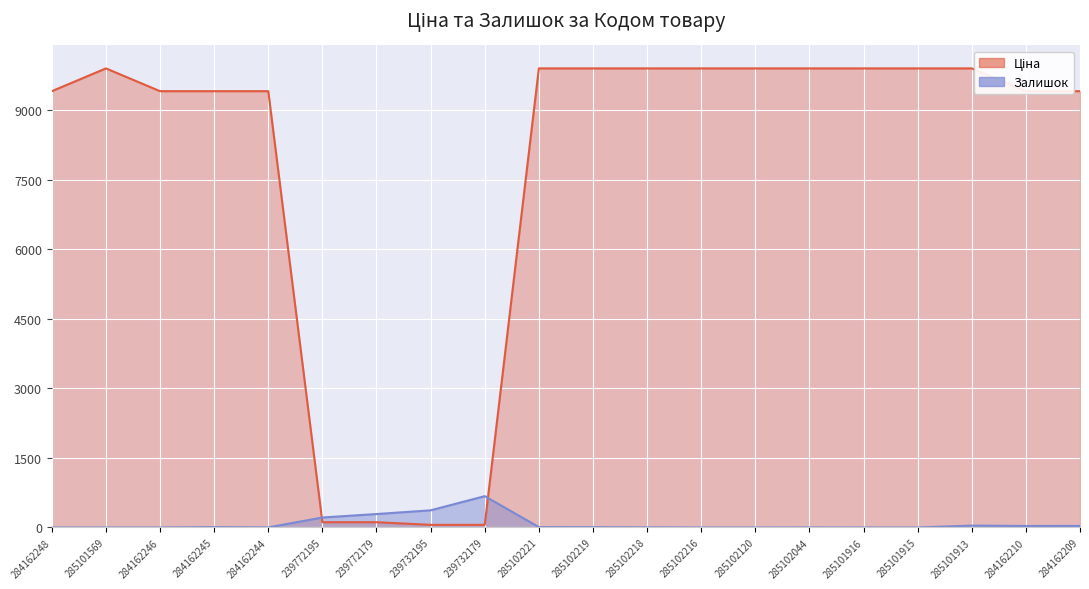

Which series changed the most between 239772195 and 285102218?

Ціна